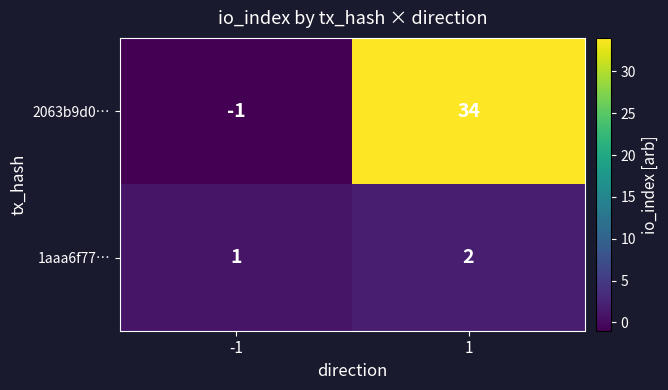

List the series in order of their peak value, highest first.

2063b9d0…, 1aaa6f77…